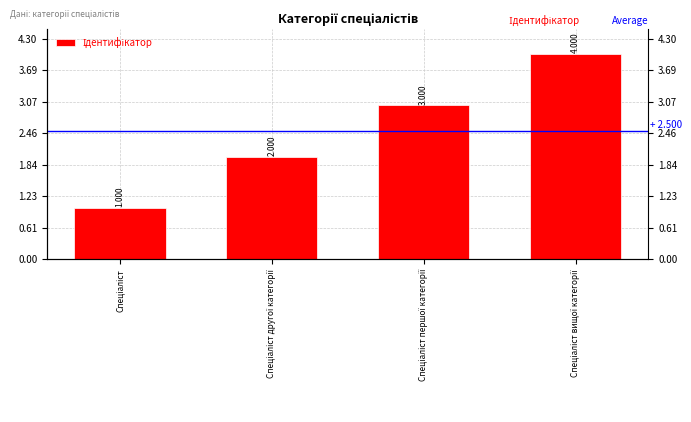

What is the sum of all values?

10